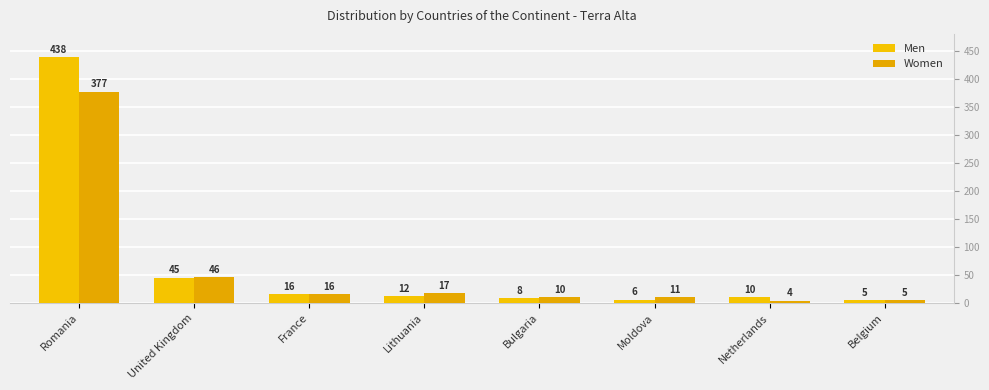

At which label is Men closest to 221?

United Kingdom